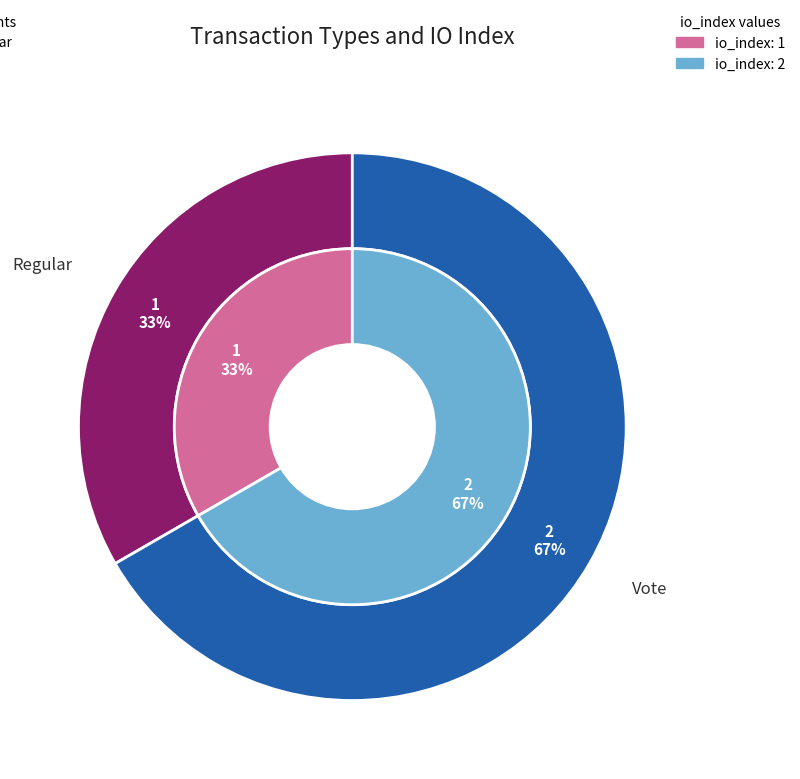

How many segments does this pie chart have?

2